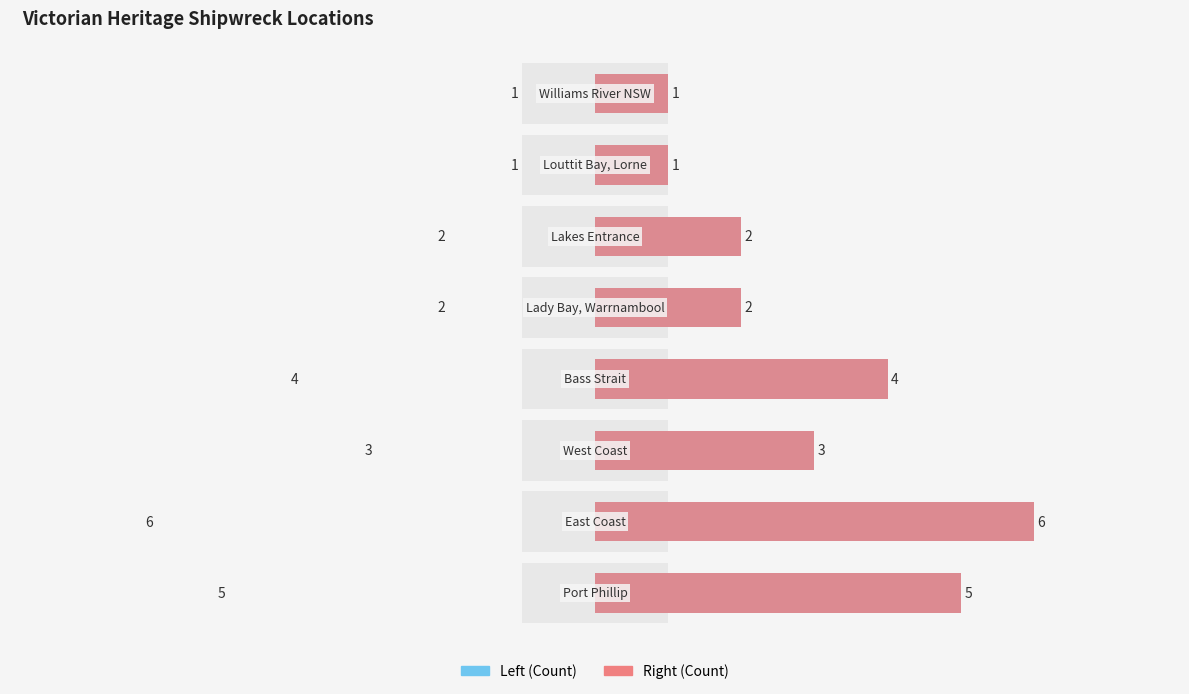

Which series has the largest total across all categories?

Left Region